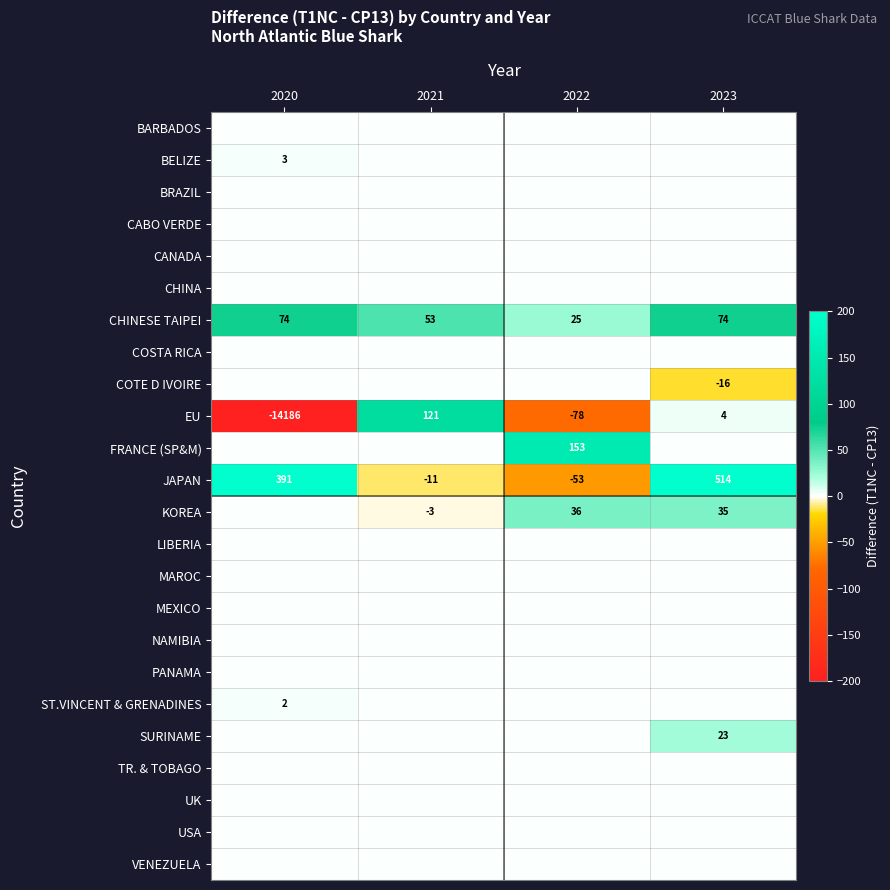

What is the highest value of the JAPAN series?

514